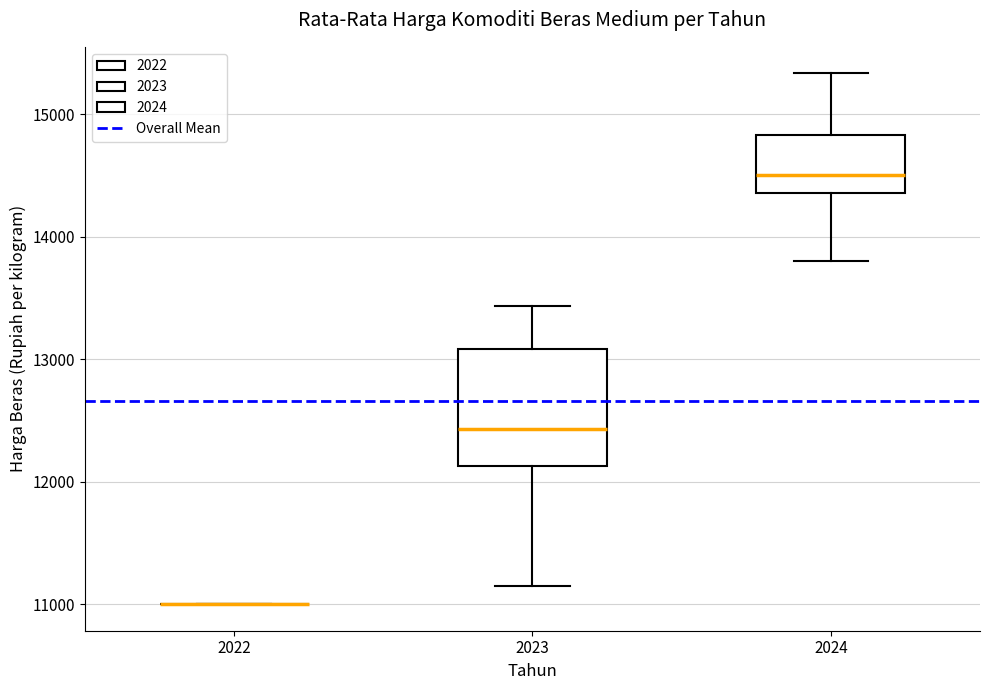

Where is the lower edge of the box at x = 2023 on the y-axis? The values are not printed on the chart, so give them approximately, as read against the axis.

12100